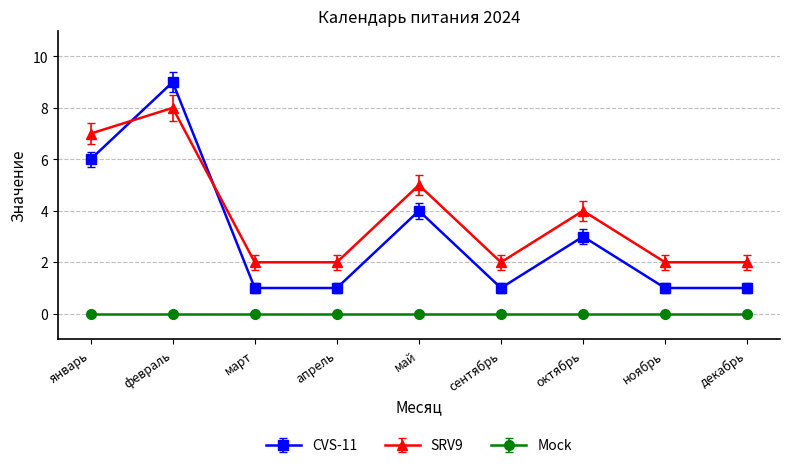

What is the label of the 7th point from the left?

октябрь